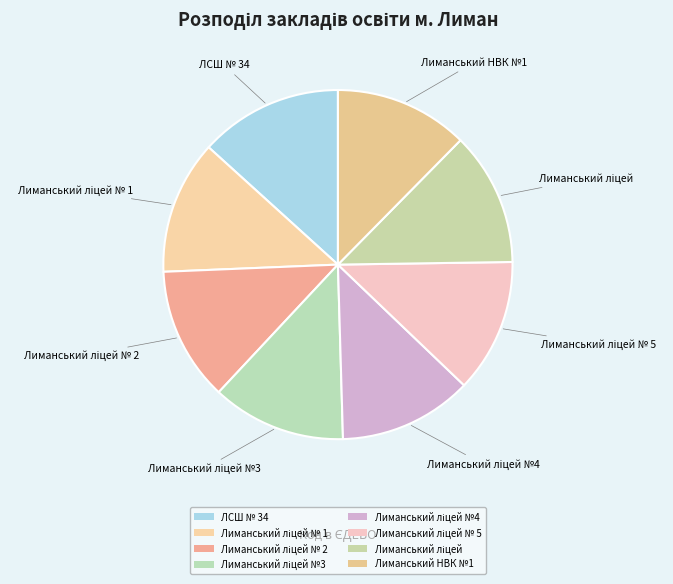

How many slices are in this pie chart?

8